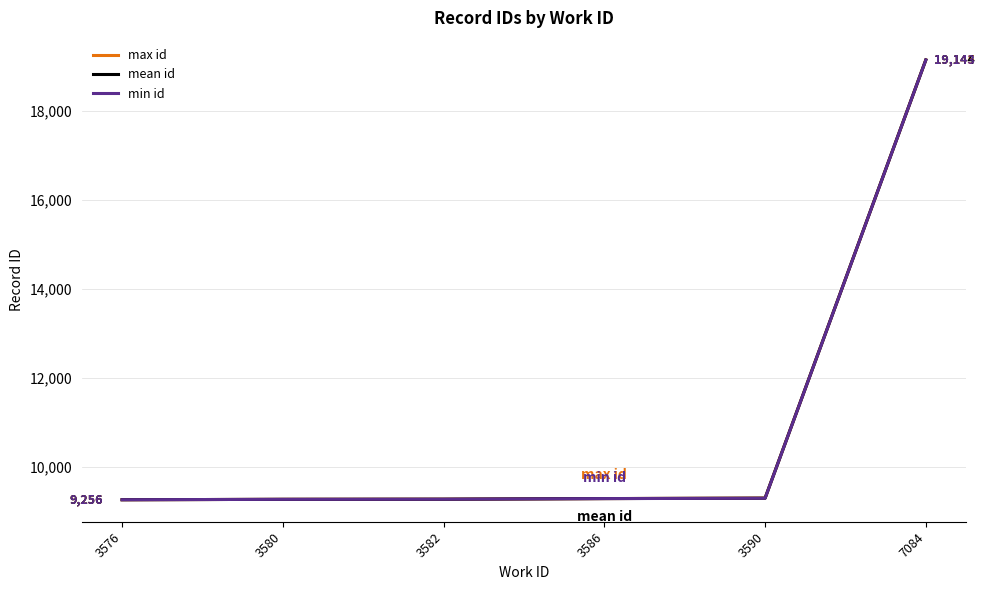

Which category has the highest value across all series?

7084